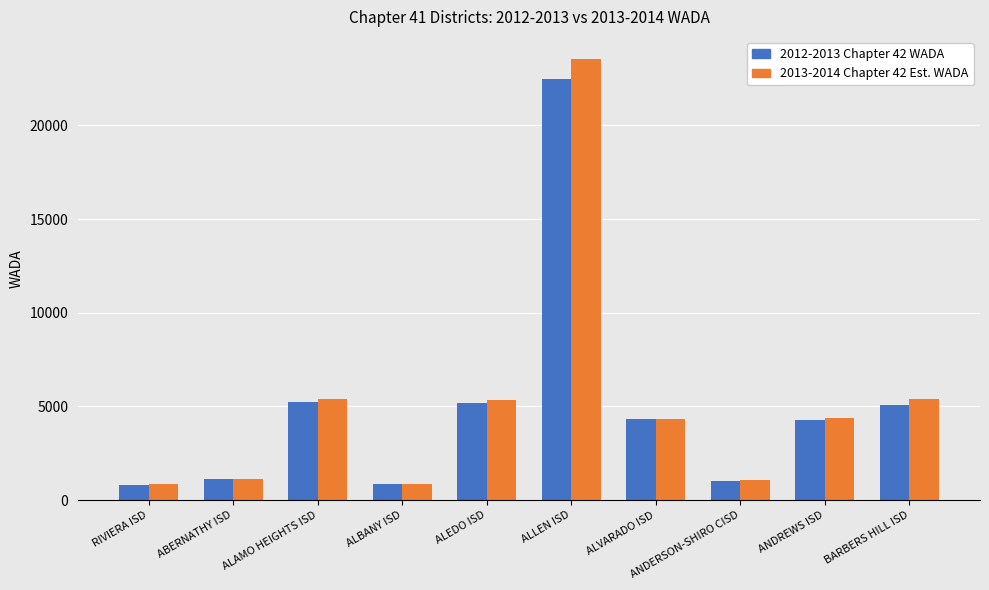

Are the bars grouped side by side (vs. stacked)?

Yes